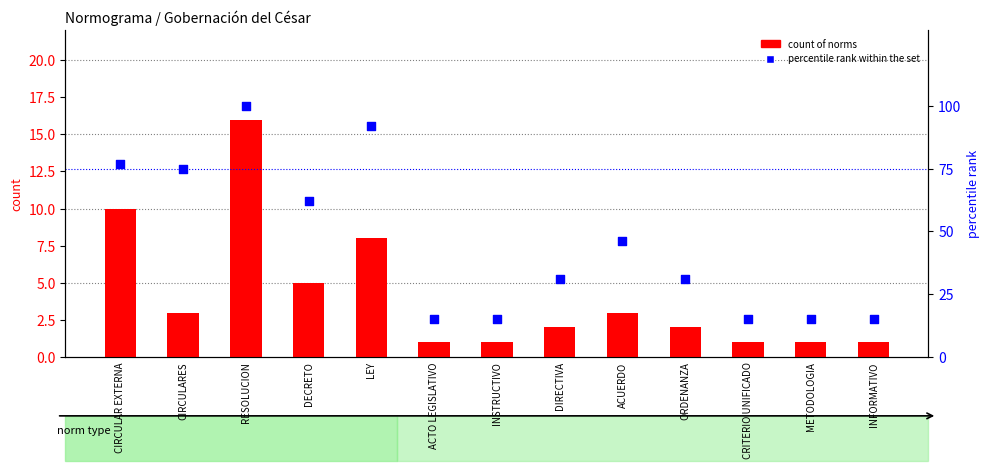

What is the total value across all series at ORDENANZA?

33